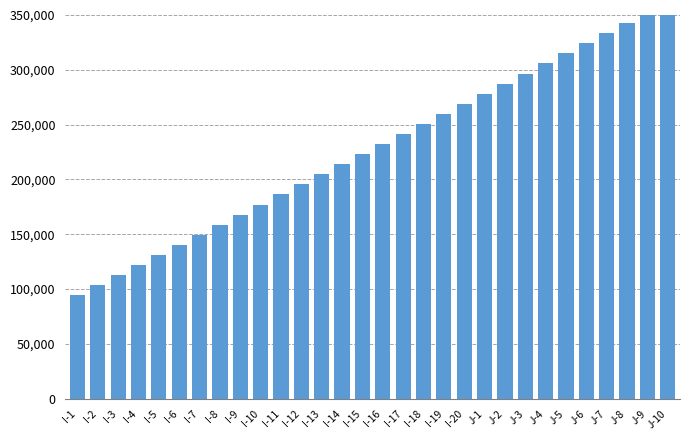

Reading left to right, extract all data points from this chart.

I-1=94200	I-2=103400	I-3=112600	I-4=121800	I-5=131000	I-6=140200	I-7=149400	I-8=158600	I-9=167800	I-10=177000	I-11=186200	I-12=195400	I-13=204600	I-14=213800	I-15=223000	I-16=232200	I-17=241400	I-18=250600	I-19=259800	I-20=269000	J-1=278200	J-2=287400	J-3=296600	J-4=305800	J-5=315000	J-6=324200	J-7=333400	J-8=342600	J-9=351800	J-10=361000